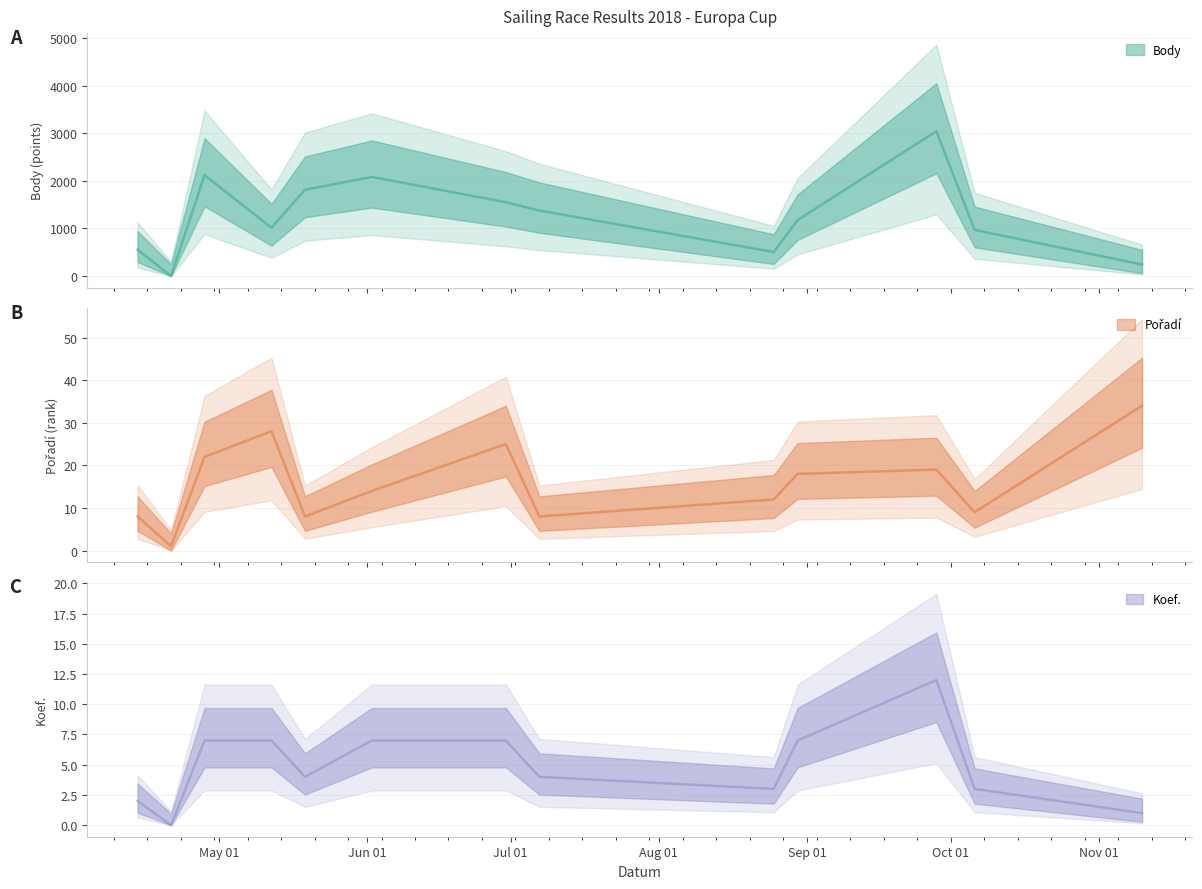

How many lines are shown in the chart?

3